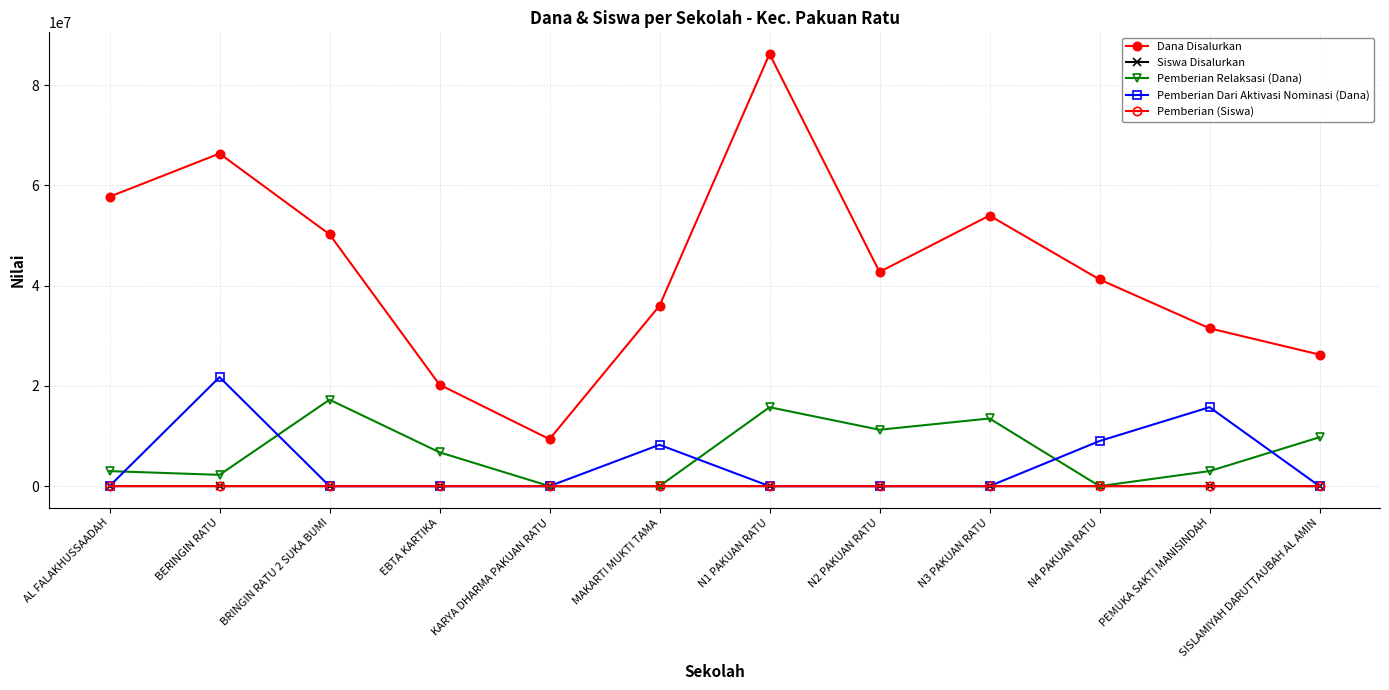

How many lines are shown in the chart?

5